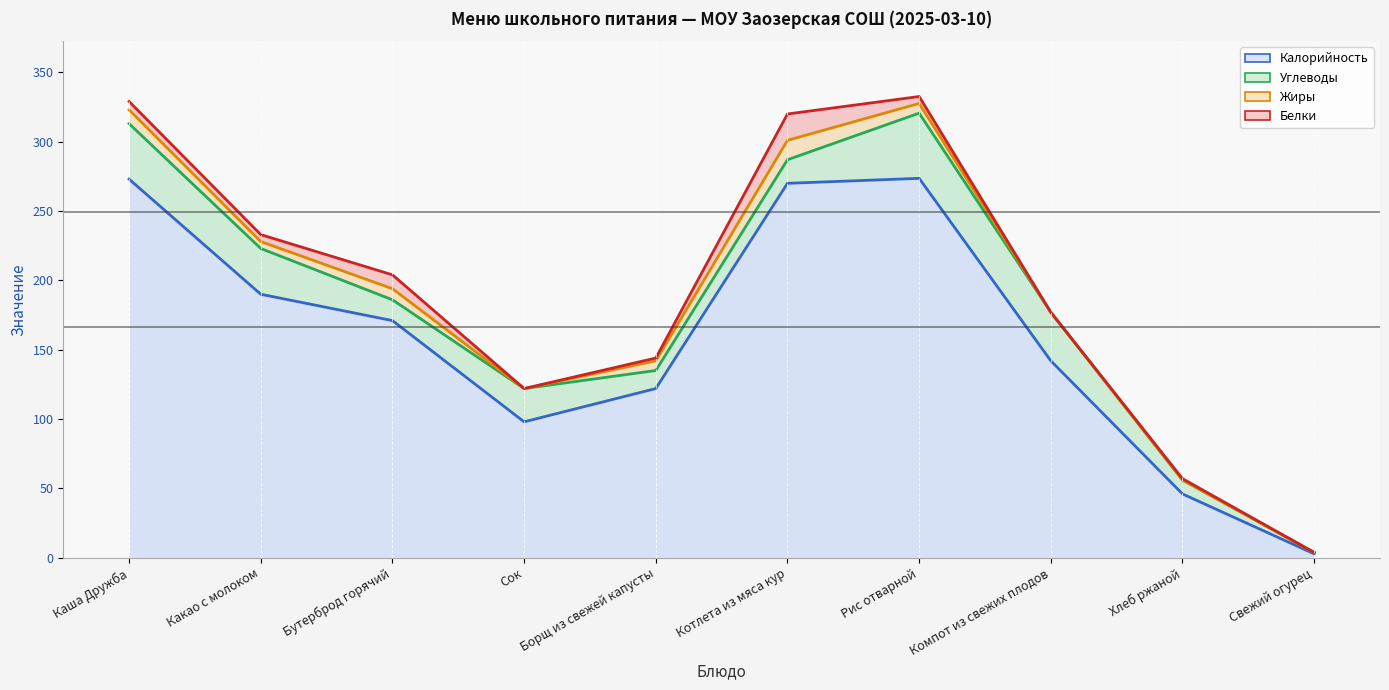

List the series in order of their peak value, lowest first.

Калорийность (линия), Углеводы (линия), Жиры (линия), Белки (линия)